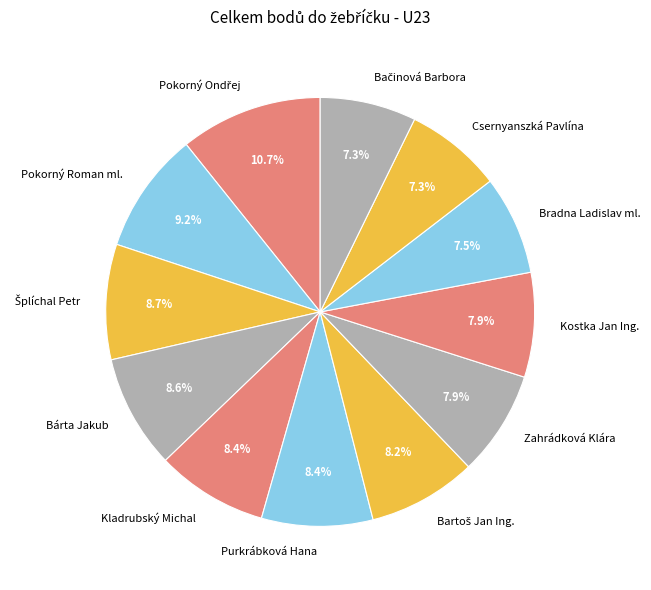

Does any single category account for the majority?

No